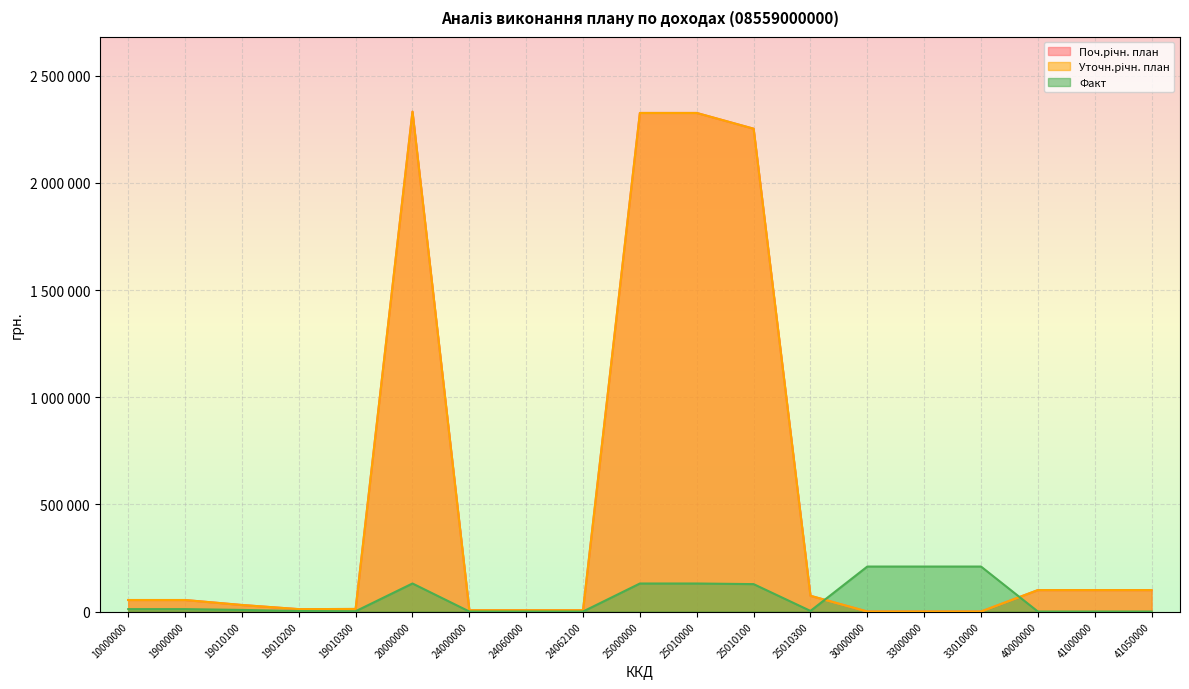

What is the sum of the Факт values at 25010000 and 19010300?

132186.3